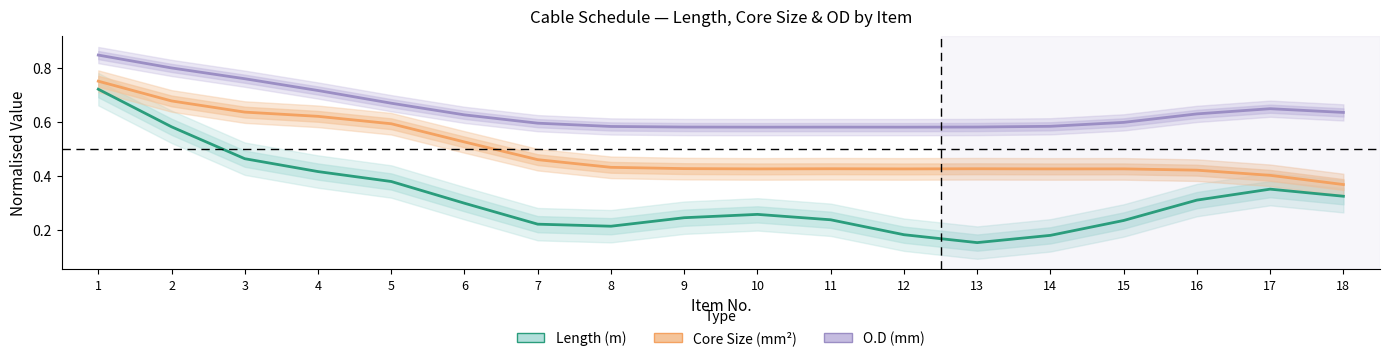

True or false: Length (m) and Core Size (mm²) intersect in this chart.

False